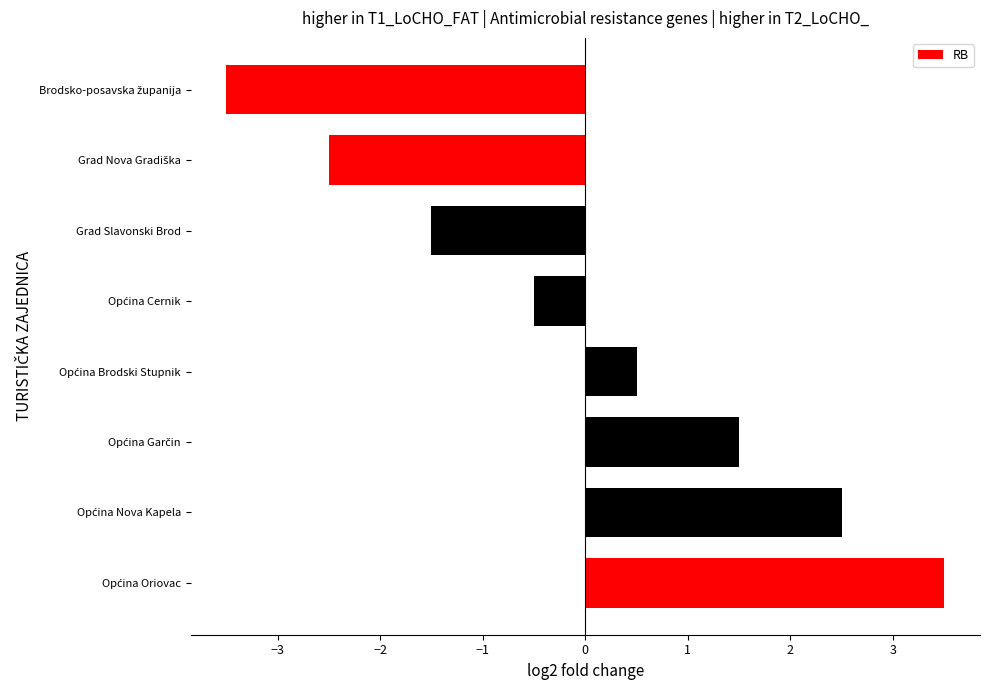

Reading bottom to top, extract all data points from this chart.

3.5	2.5	1.5	0.5	-0.5	-1.5	-2.5	-3.5